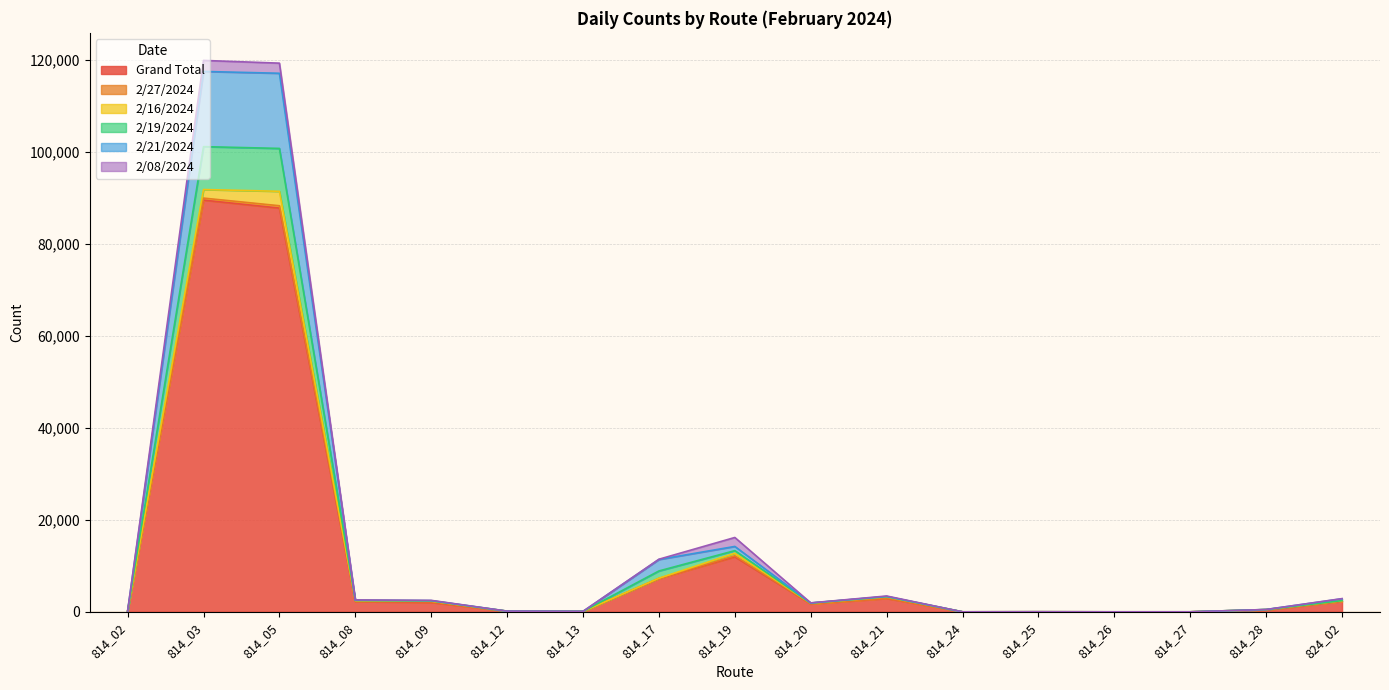

At which category is the sum across all series the highest?

814_03